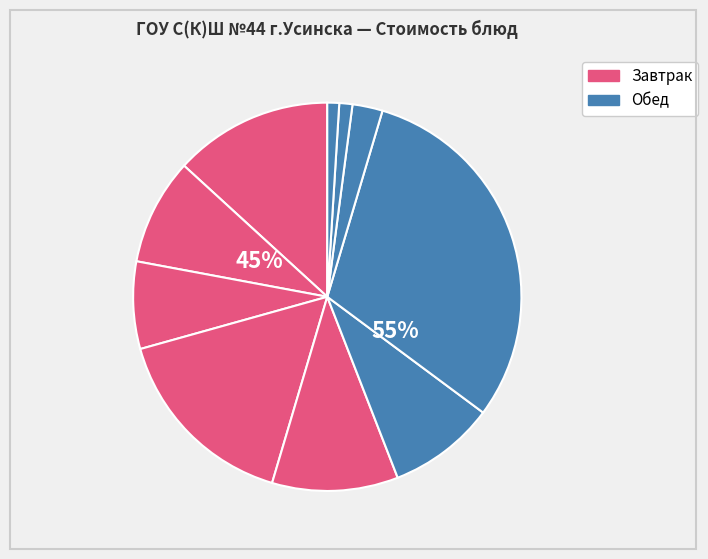

Rank the categories by value from lowest to highest.

Хлеб ржано-пшеничный, Хлеб пшеничный, Компот из сухофруктов, Бутерброд с маслом, Какао с молоком, Суп картофельный, Томаты в собственном соку, Каша молочная гречневая, Груши, Жаркое по-домашнему